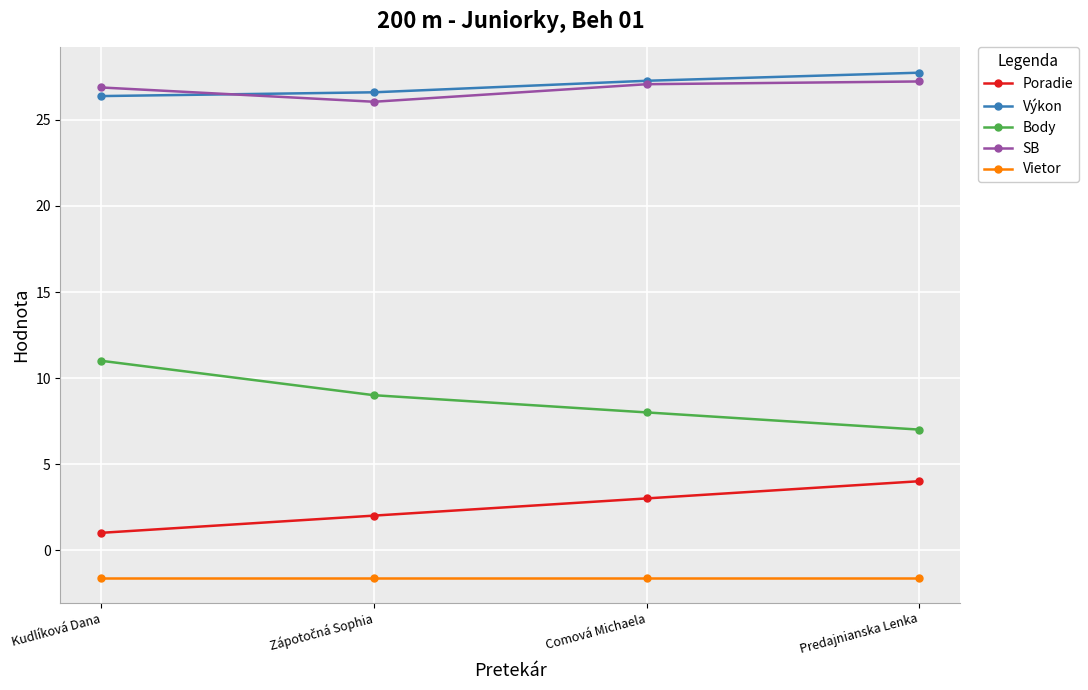

What are all the series names shown in the legend?

Poradie, Výkon, Body, SB, Vietor